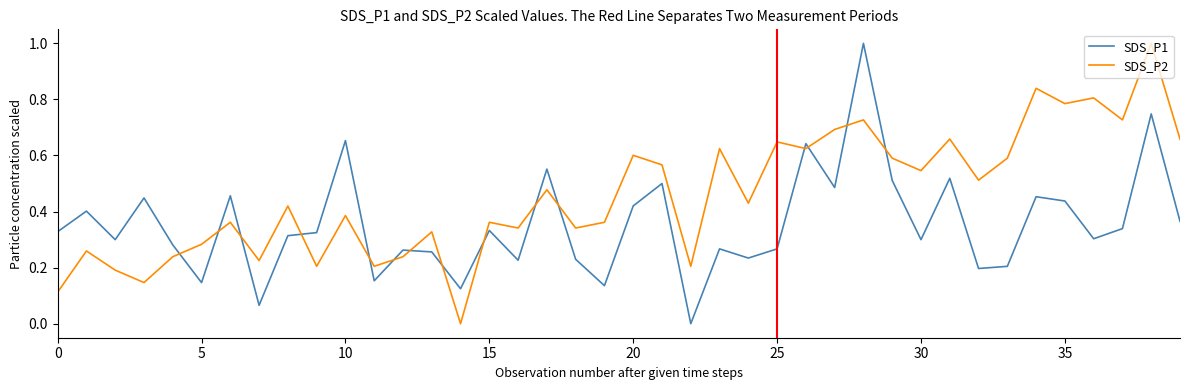

Which series has the largest total across all categories?

SDS_P2